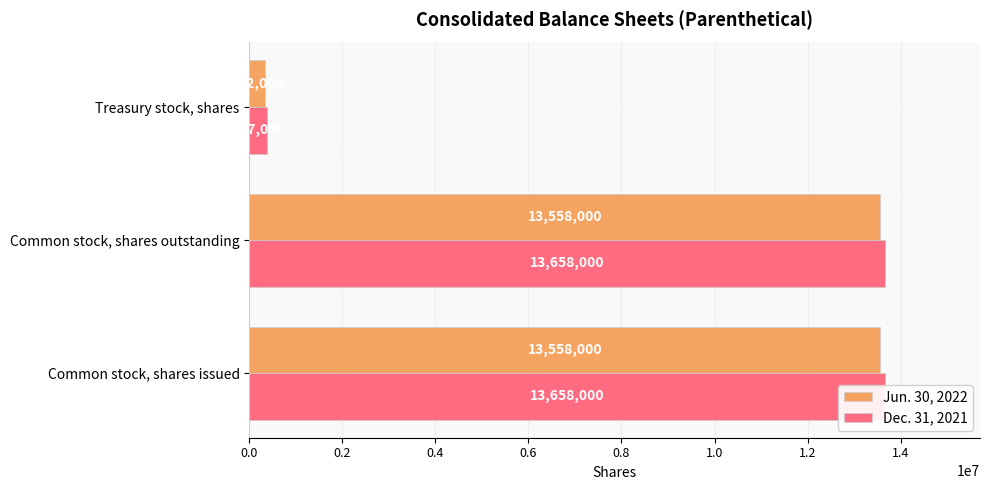

Which series has the largest range (max minus min)?

Dec. 31, 2021